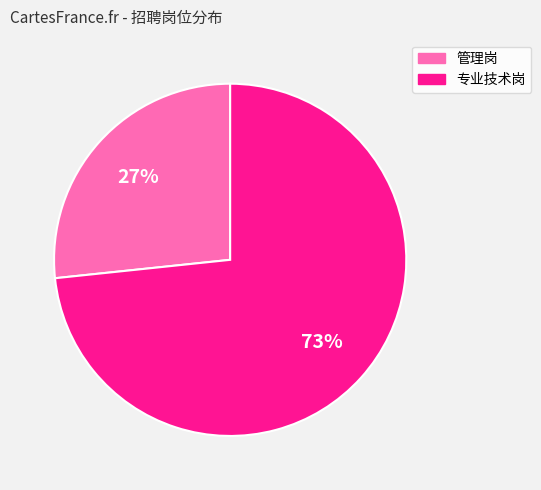

To the nearest percent, what is the average slice percentage?

50%